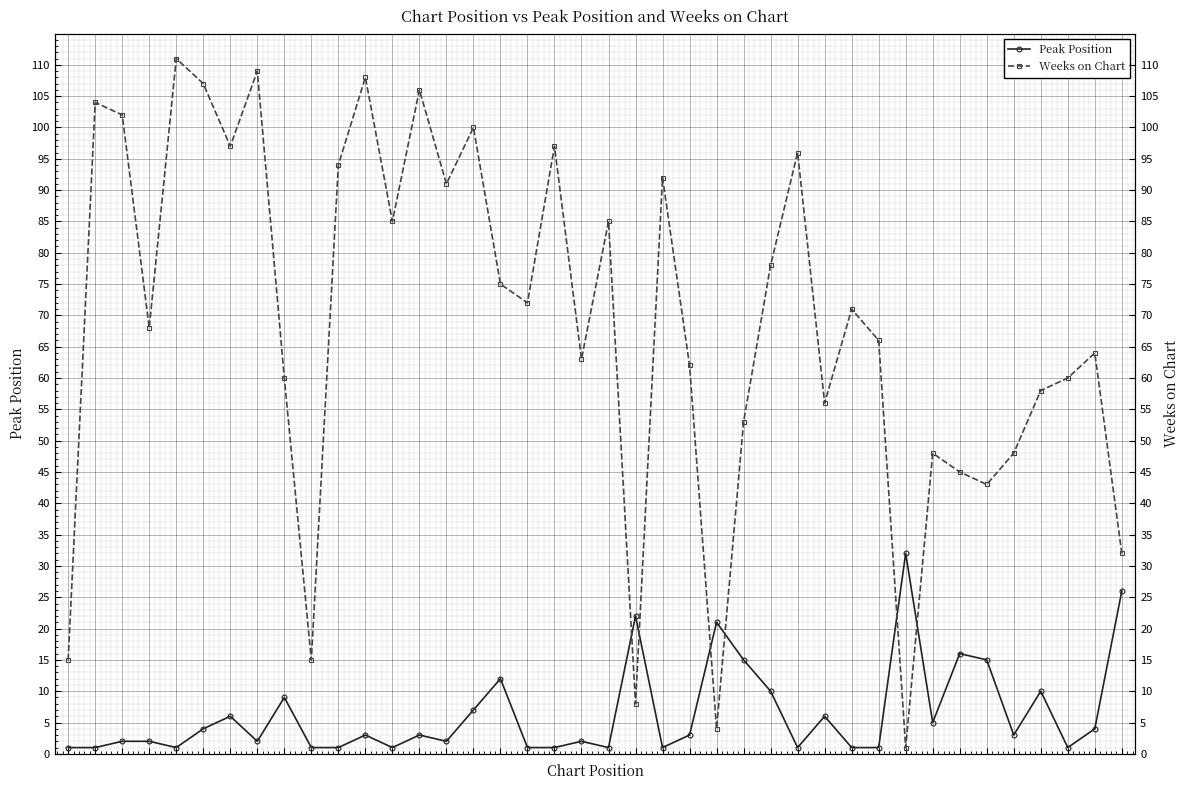

True or false: Weeks on Chart has a value of 44 at 15.

False